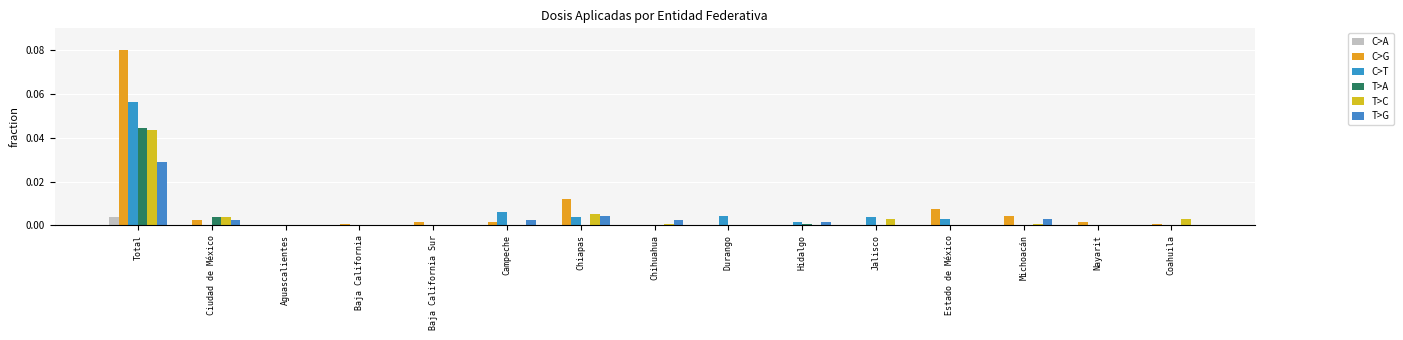

The value of C>G at Chihuahua is -0.0. True or false?

False